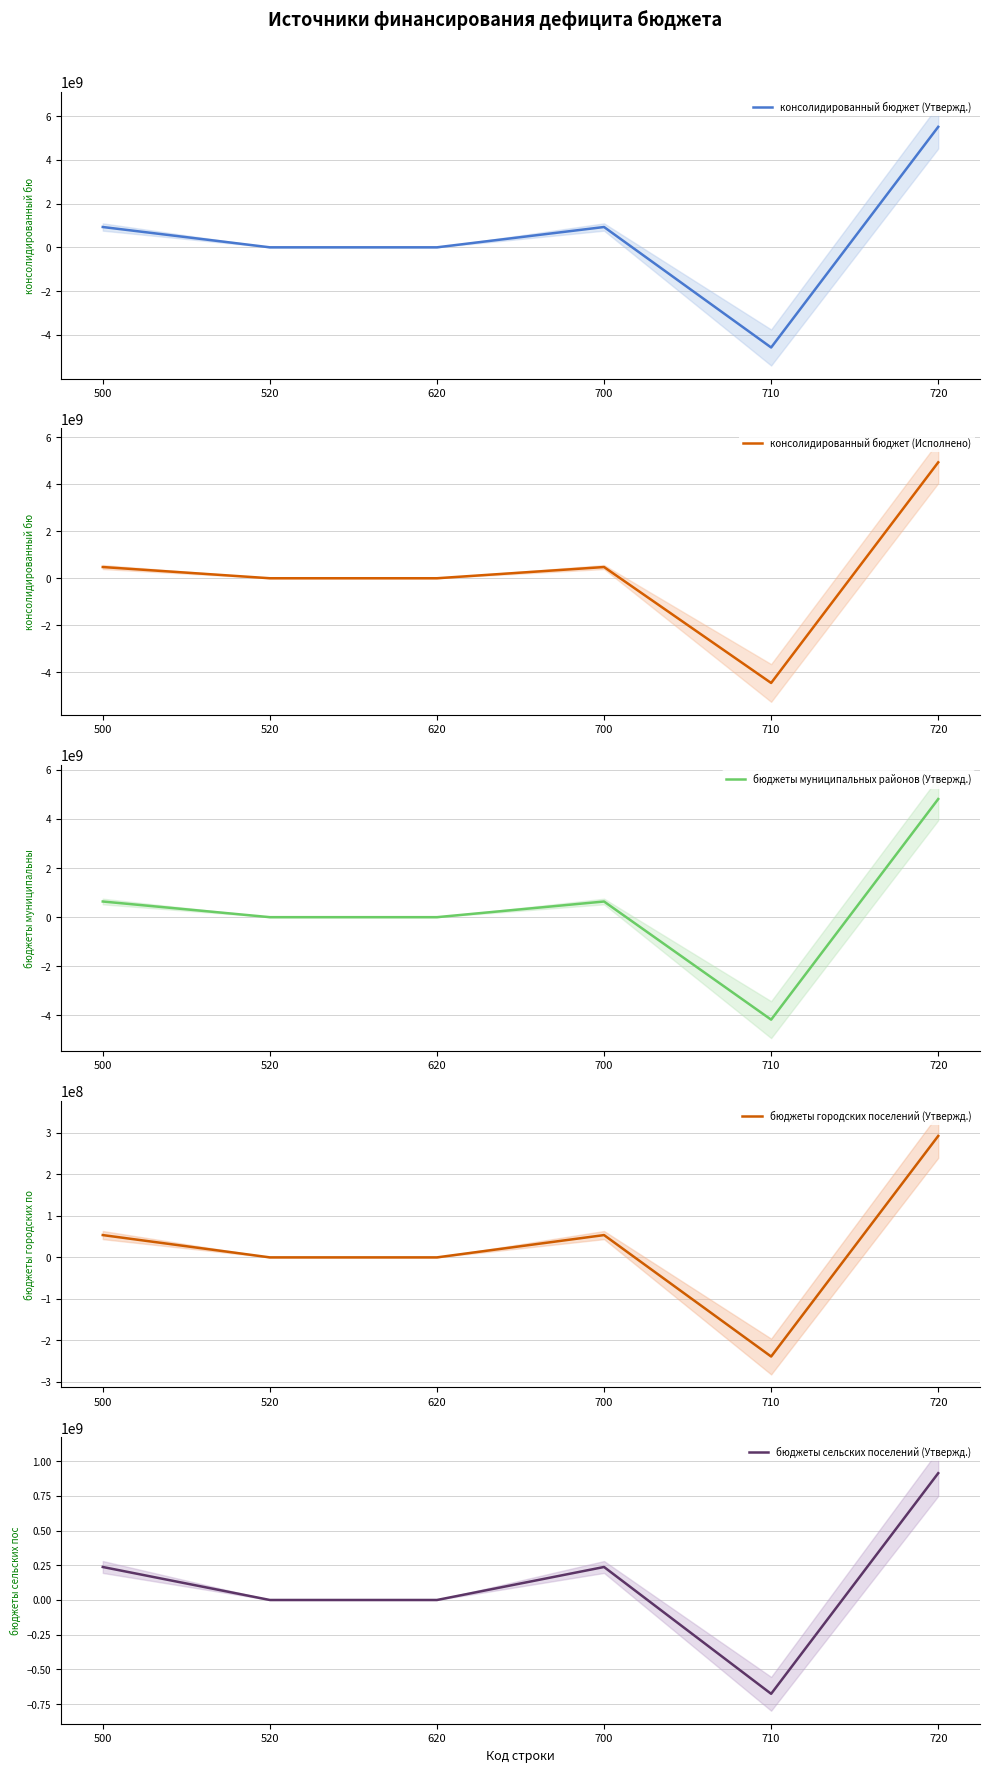

What is the value of the консолидированный бюджет (Утвержд.) point at the 5th from the left?

-4578331424.9